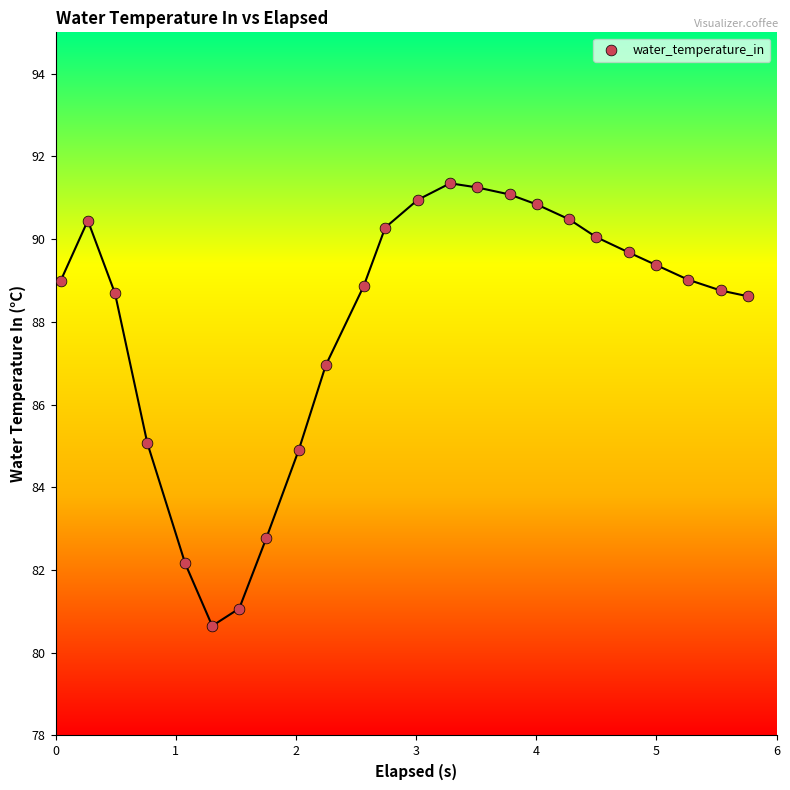

What is the range of X values (max minus min)?

5.7